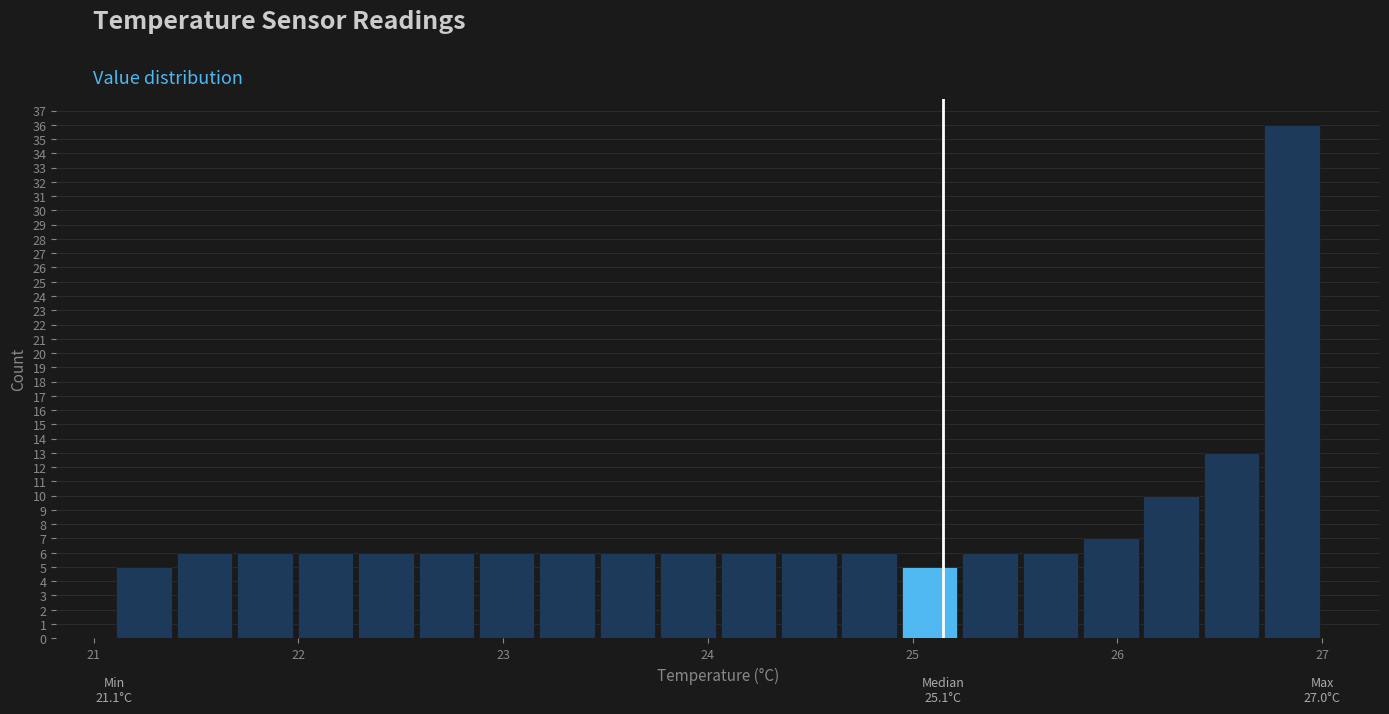

Around what value on the x-axis is the tallest bar? Give the approximate position of its centre, as read against the axis.

26.9